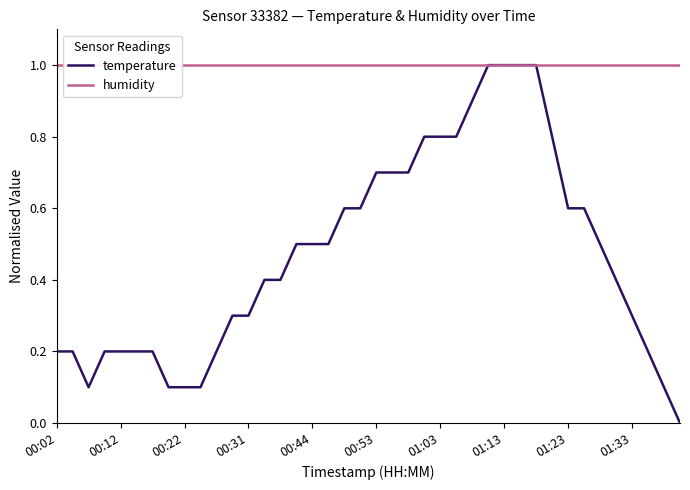

The value of temperature at 00:53 is 1.0. True or false?

False